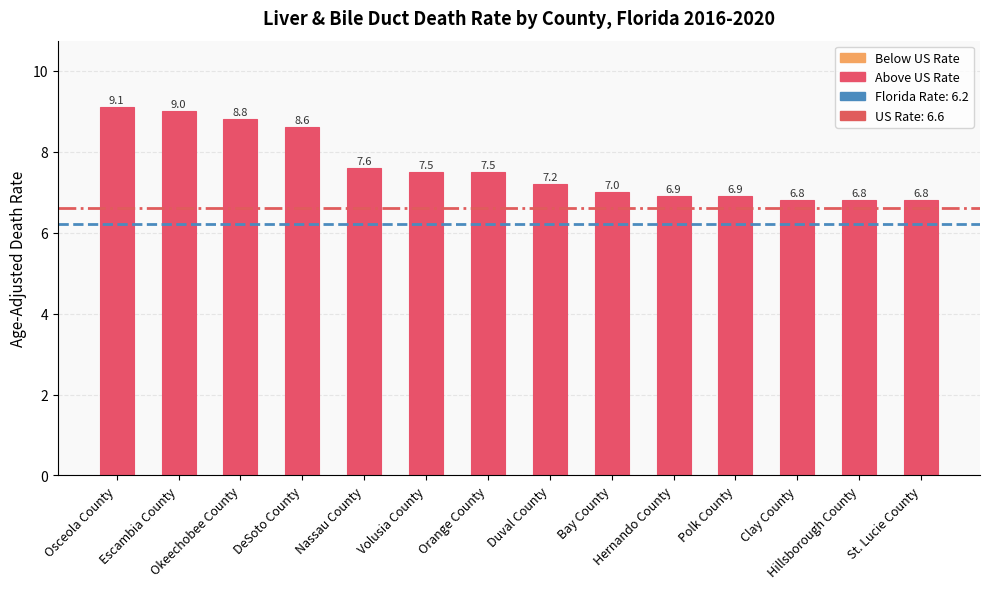

What value does the data have at Hillsborough County?

6.8